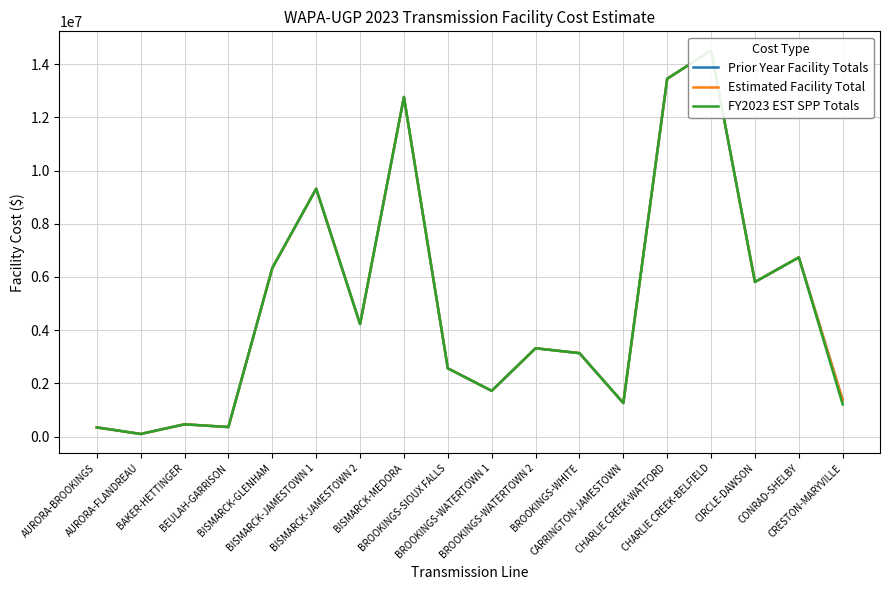

True or false: Prior Year Facility Totals and FY2023 EST SPP Totals cross at least once.

False